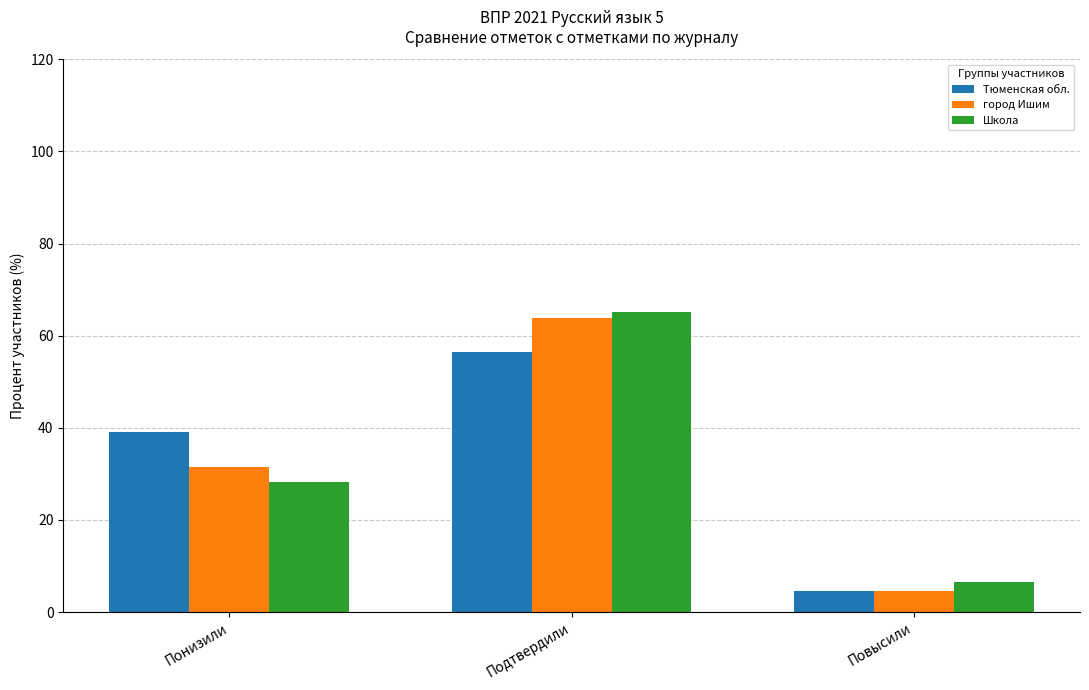

What is the difference between the город Ишим values at Повысили and Понизили?

26.9